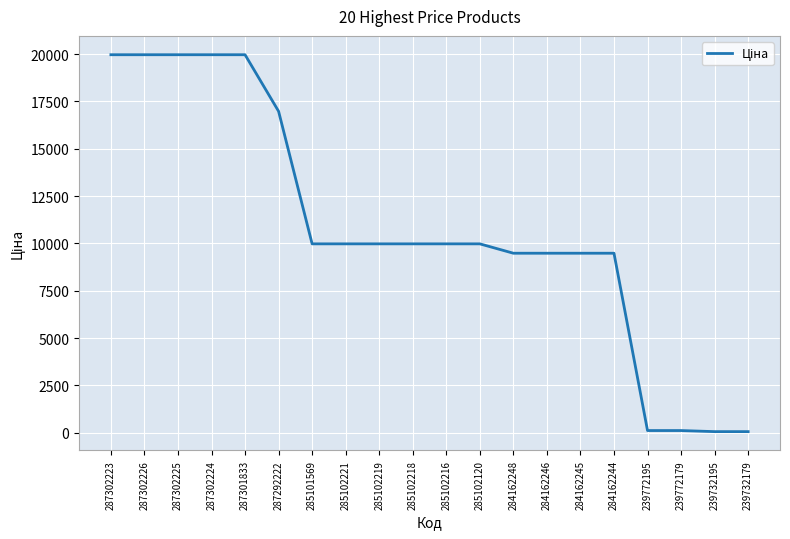

The value at 239772179 is 114.1. True or false?

True